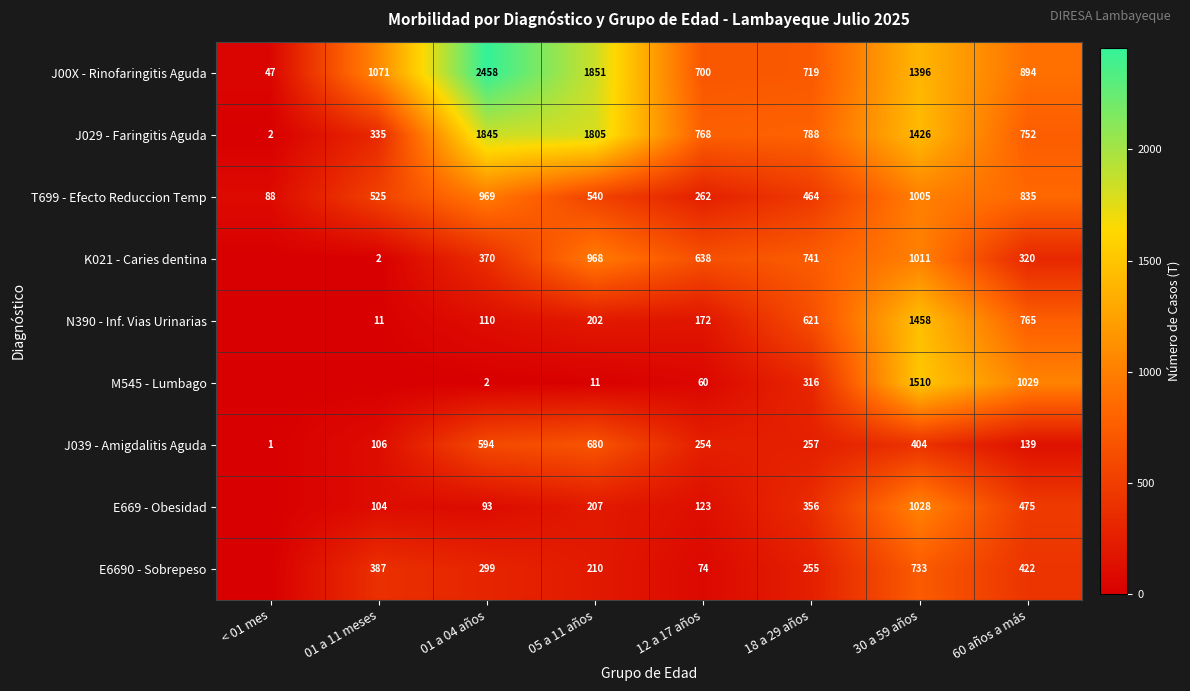

The value of M545 - Lumbago at 05 a 11 años is 18. True or false?

False